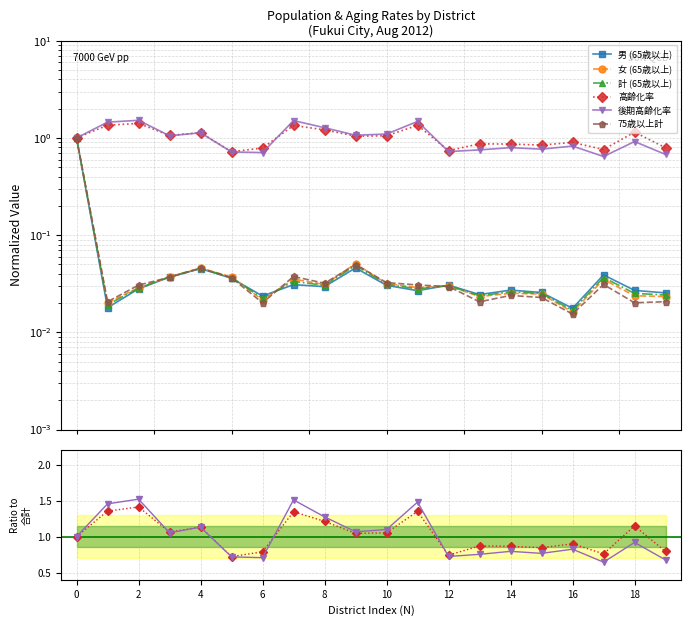

How many series are shown in this chart?

6